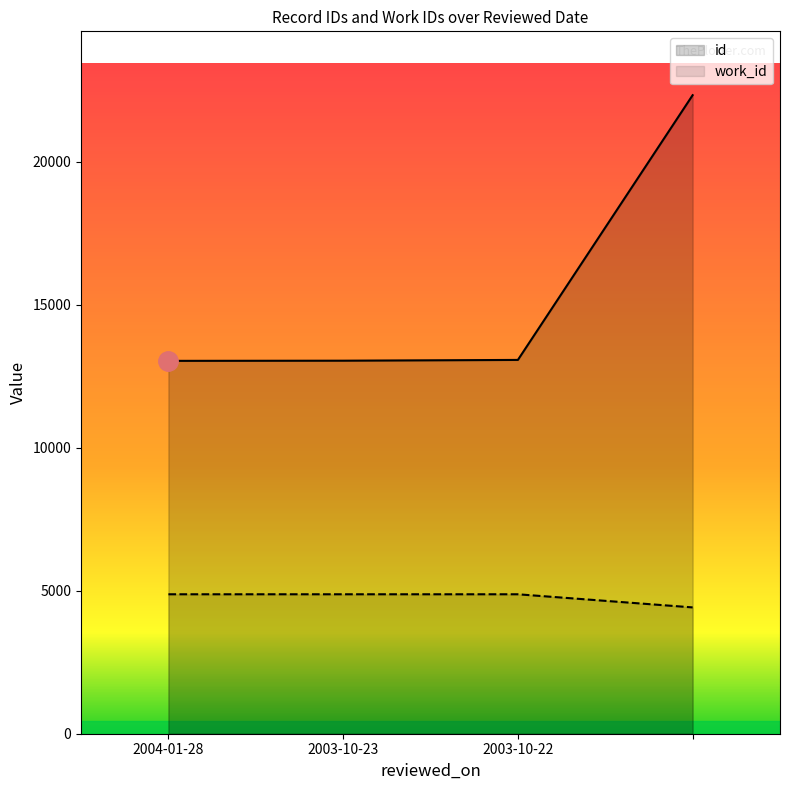

At which label is id closest to 17679?

2003-10-22